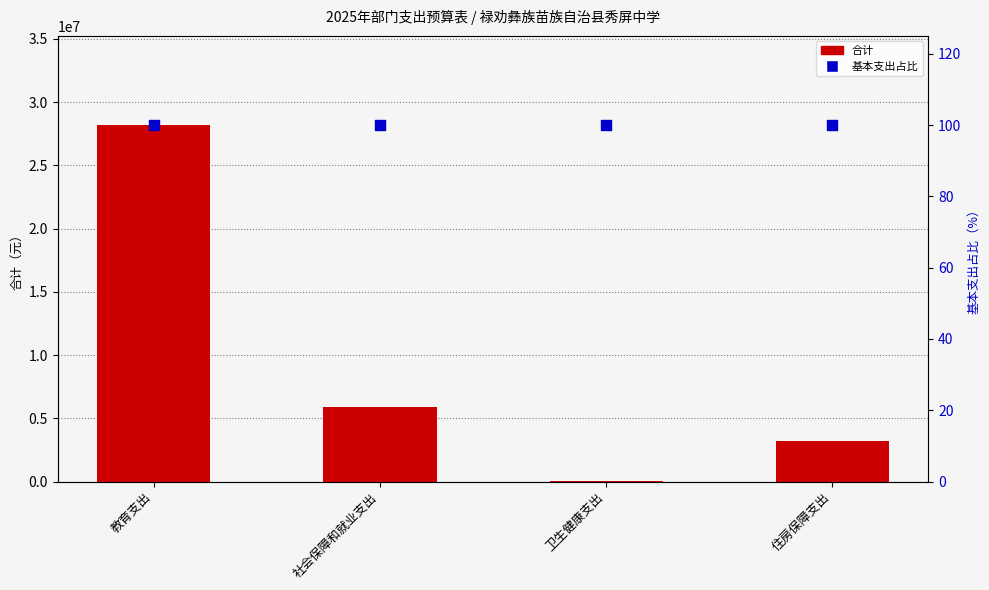

What is the total value across all series at 住房保障支出?

3218028.2